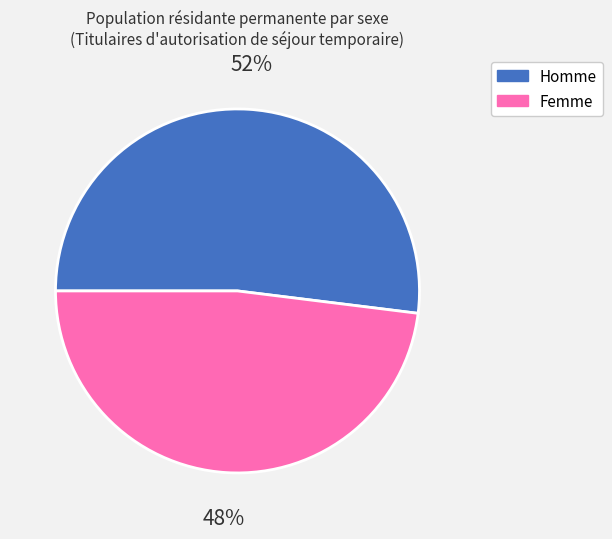

Count the number of slices in the pie.

2